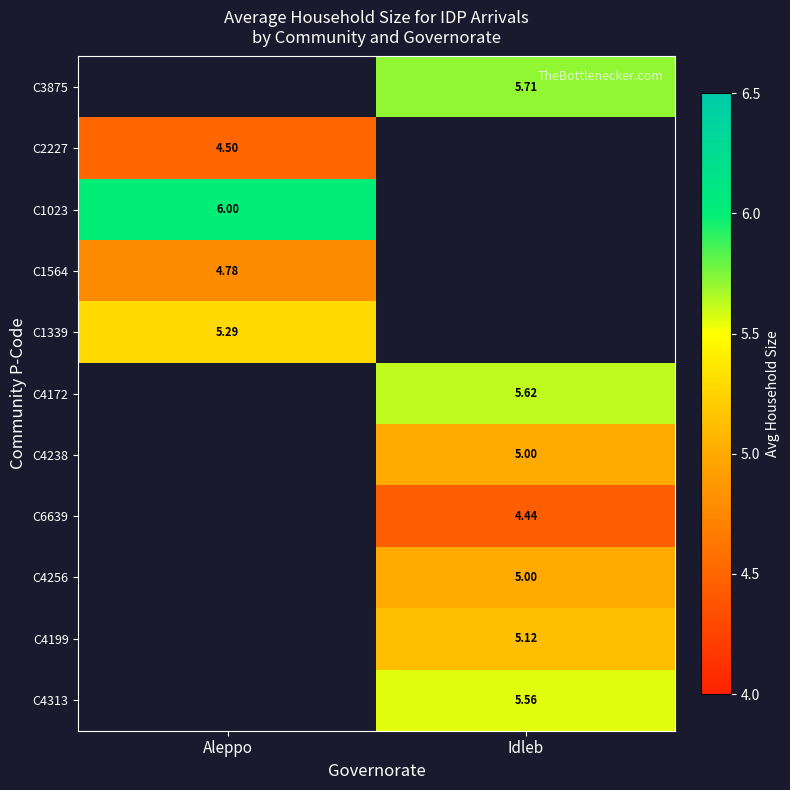

Is the value of C4172 at Idleb greater than the value of C4256 at Idleb?

Yes